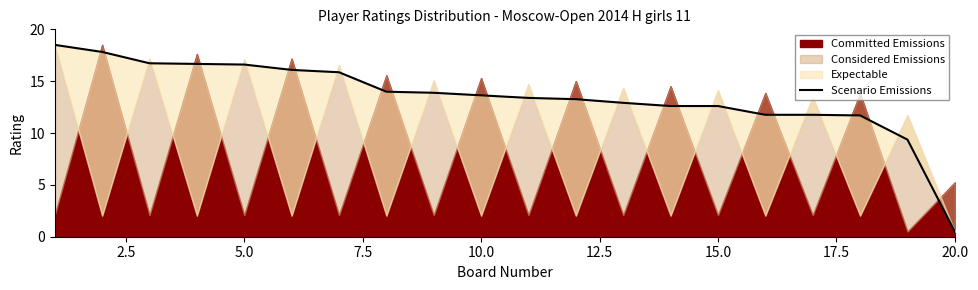

How many data points are less than 13?

8